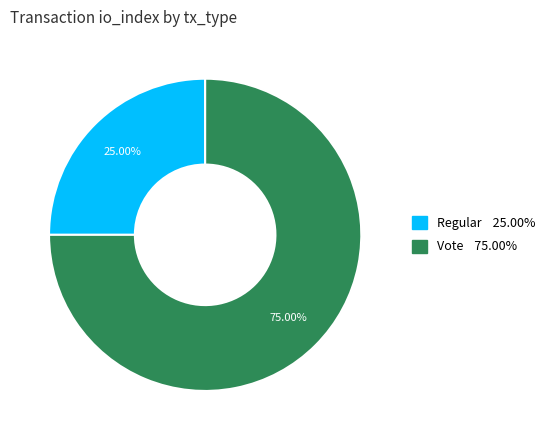

How many slices are in this pie chart?

2